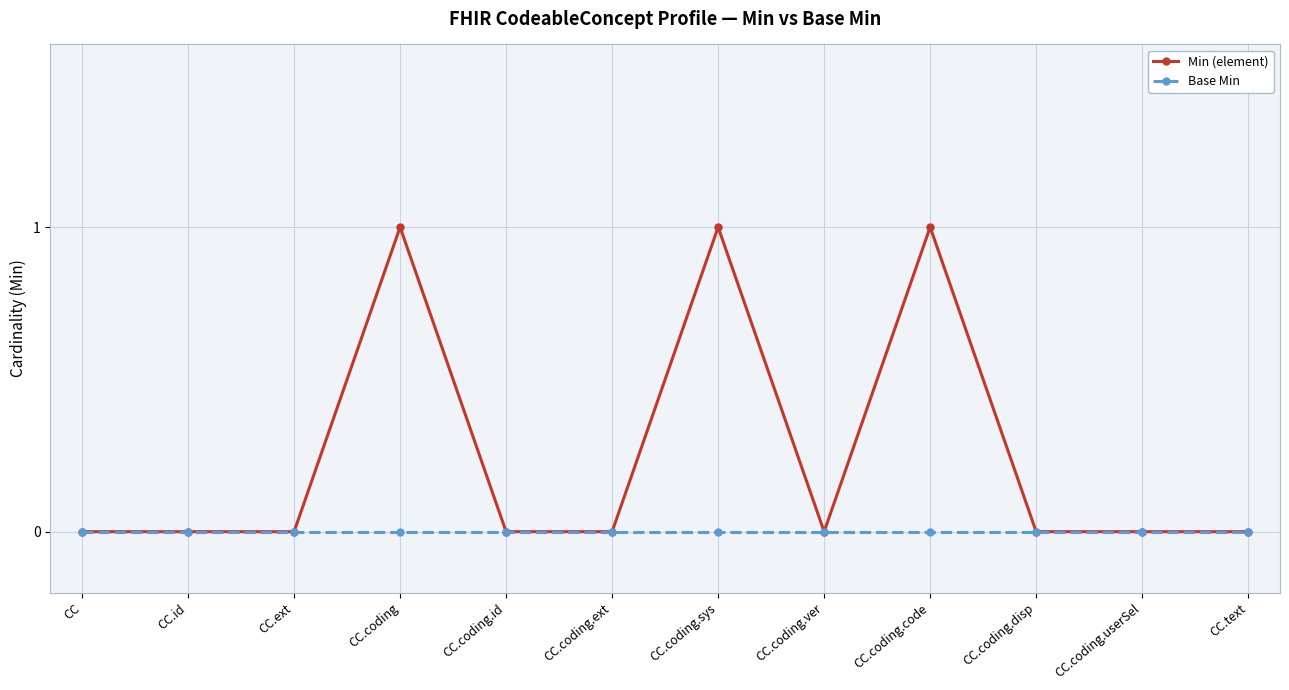

Reading left to right, list all the values displayed in this chart.

Min (element): 0	0	0	1	0	0	1	0	1	0	0	0
Base Min: 0	0	0	0	0	0	0	0	0	0	0	0